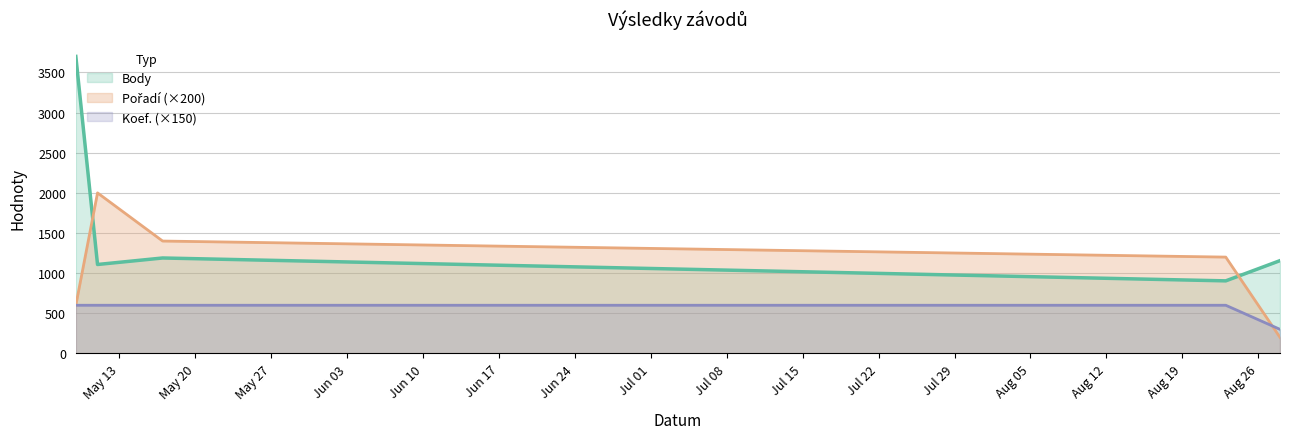

What position from the right is 2014-05-09?

5